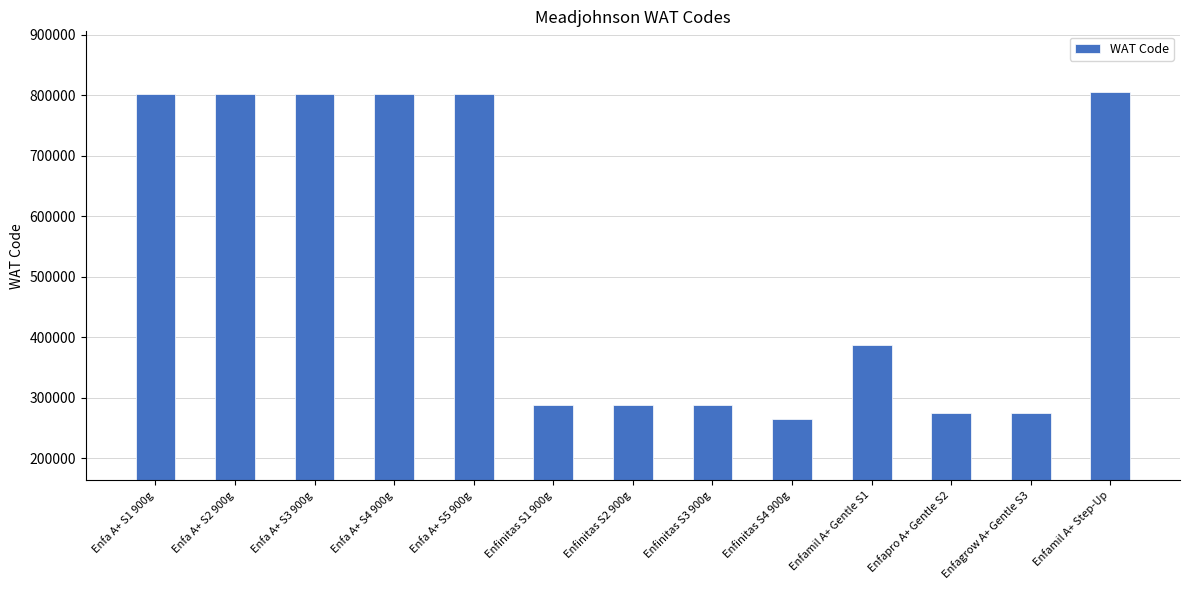

How many values are below 387123?

6